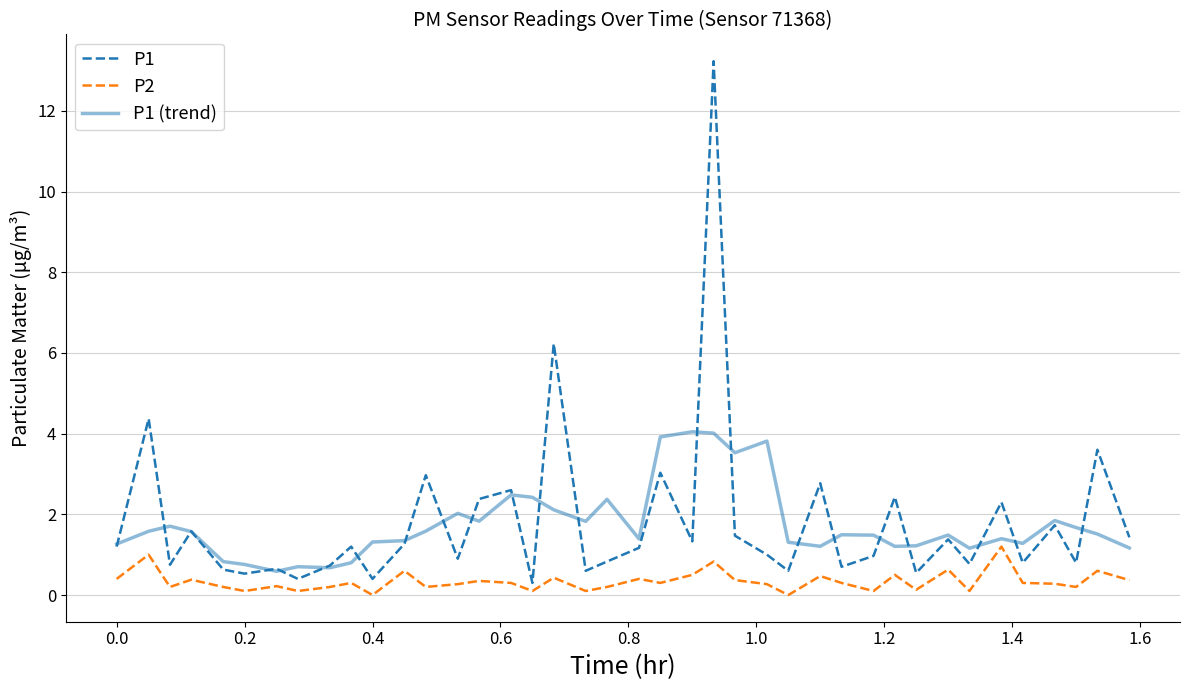

What is the maximum value shown in the chart?

13.2